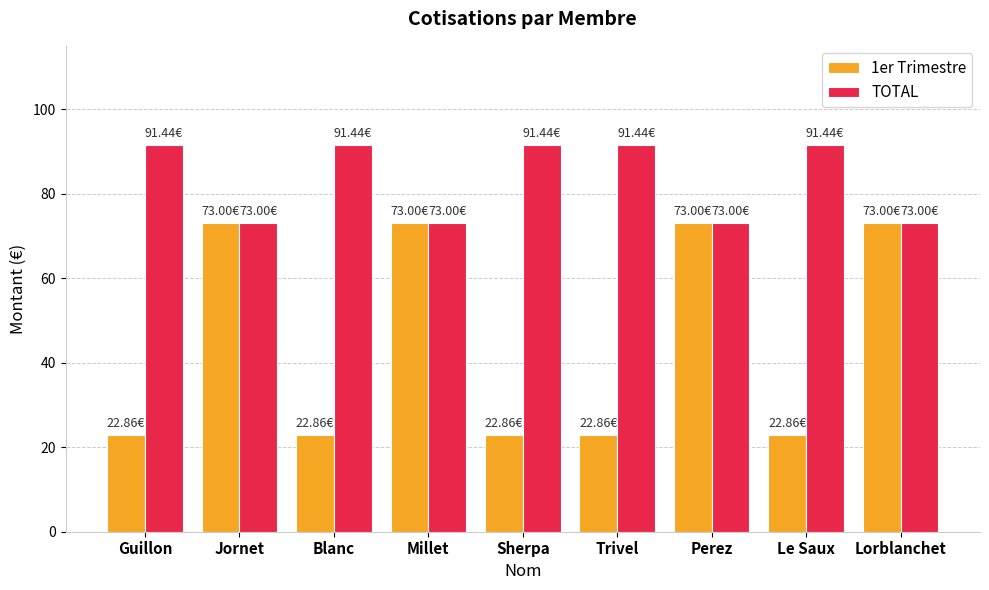

Reading left to right, extract all data points from this chart.

1er Trimestre: Guillon=22.9	Jornet=73.0	Blanc=22.9	Millet=73.0	Sherpa=22.9	Trivel=22.9	Perez=73.0	Le Saux=22.9	Lorblanchet=73.0
TOTAL: Guillon=91.4	Jornet=73.0	Blanc=91.4	Millet=73.0	Sherpa=91.4	Trivel=91.4	Perez=73.0	Le Saux=91.4	Lorblanchet=73.0